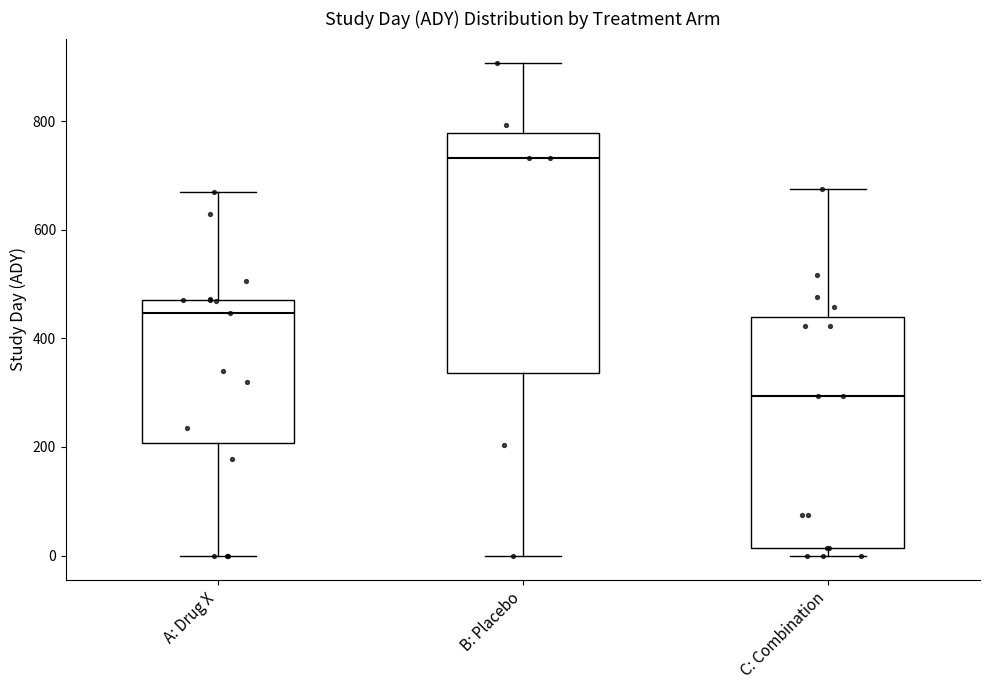

Reading left to right, transcribe this box plot: for each box, give where its median line is, the range the box spans, and where its two whiskers end, as read against the y-axis. The values are not printed on the chart, so give them approximately, as read against the axis.

A: Drug X: median 440, box 200 to 480, whiskers 0 to 660
B: Placebo: median 740, box 340 to 780, whiskers 0 to 900
C: Combination: median 300, box 20 to 440, whiskers 0 to 680